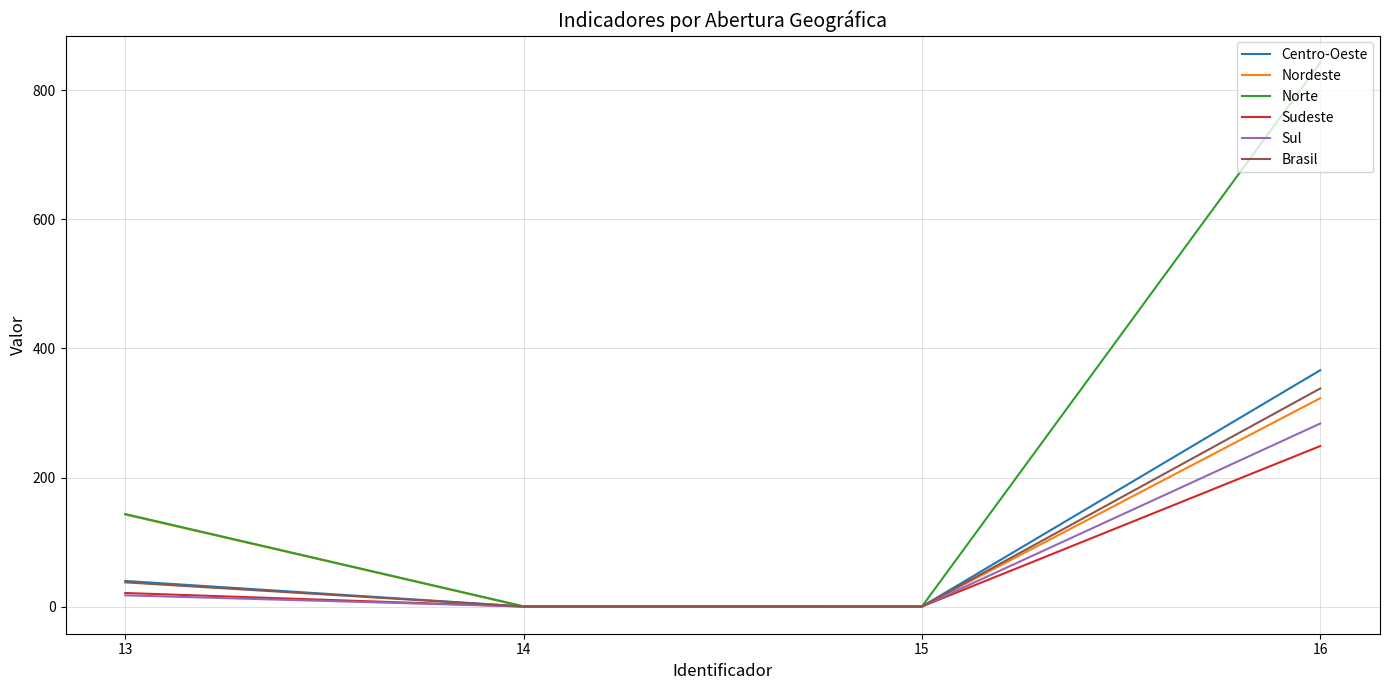

What is the difference between the maximum and minimum values in the Sul series?

283.7